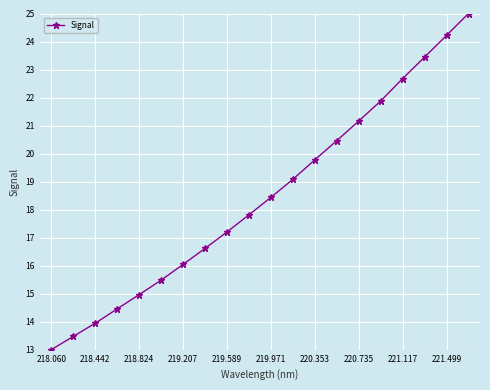

What is the value of the 3rd point from the left?

13.9